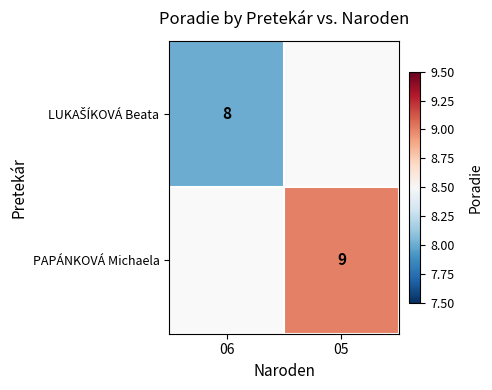

The value of PAPÁNKOVÁ Michaela at 05 is 5. True or false?

False